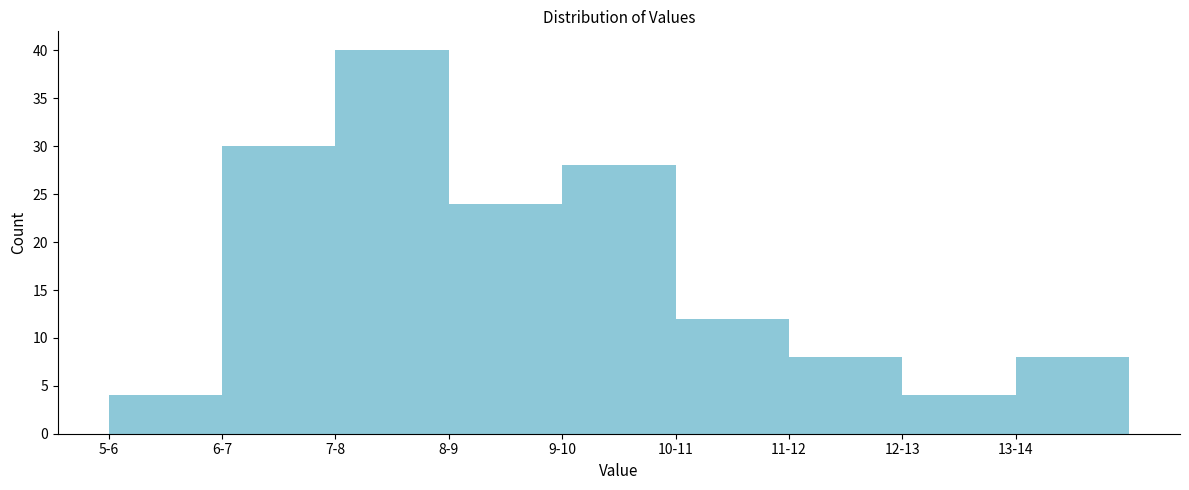

Reading right to left, list all the values displayed in this chart.

13-14=8	12-13=4	11-12=8	10-11=12	9-10=28	8-9=24	7-8=40	6-7=30	5-6=4